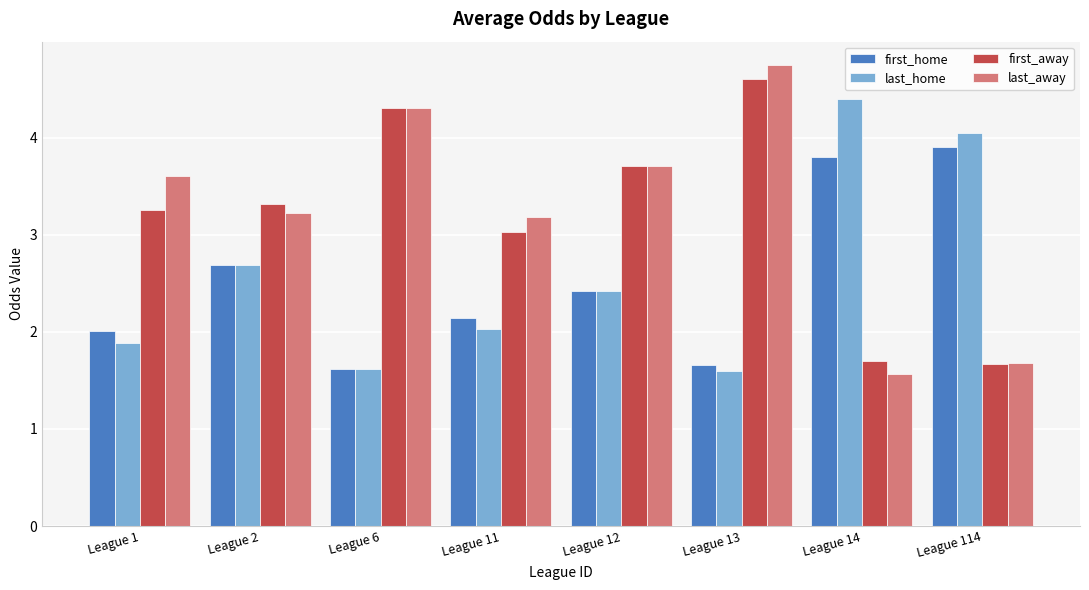

How many values in the last_home series exceed 2?

5